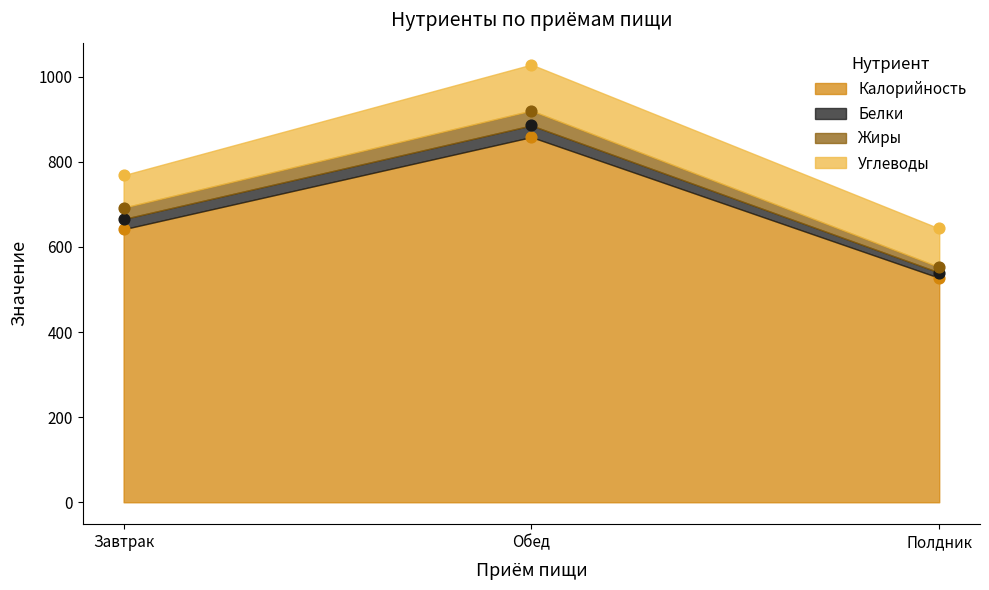

At how many categories does at least one series exceed 788?

1